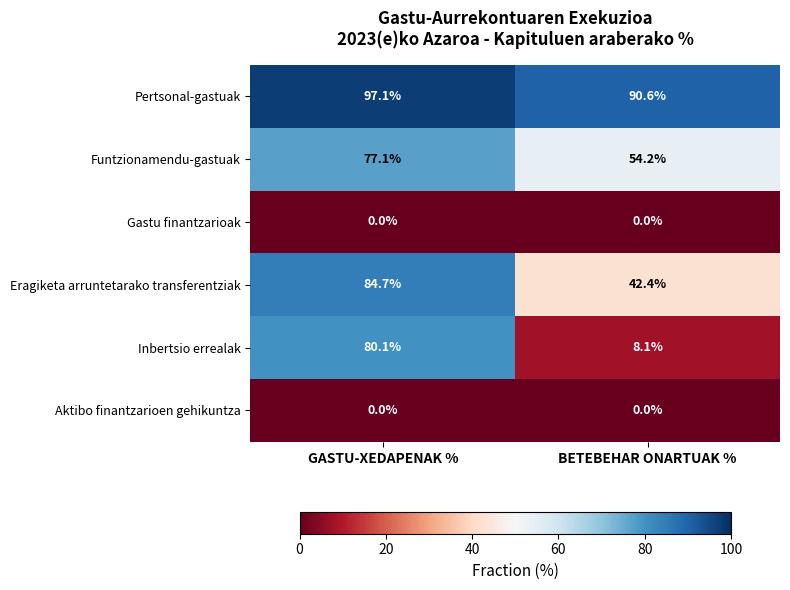

Reading right to left, what are all the values shown in this chart?

Pertsonal-gastuak: BETEBEHAR ONARTUAK %=90.6	GASTU-XEDAPENAK %=97.1
Funtzionamendu-gastuak: BETEBEHAR ONARTUAK %=54.2	GASTU-XEDAPENAK %=77.1
Gastu finantzarioak: BETEBEHAR ONARTUAK %=0.0	GASTU-XEDAPENAK %=0.0
Eragiketa arruntetarako transferentziak: BETEBEHAR ONARTUAK %=42.4	GASTU-XEDAPENAK %=84.7
Inbertsio errealak: BETEBEHAR ONARTUAK %=8.1	GASTU-XEDAPENAK %=80.1
Aktibo finantzarioen gehikuntza: BETEBEHAR ONARTUAK %=0.0	GASTU-XEDAPENAK %=0.0